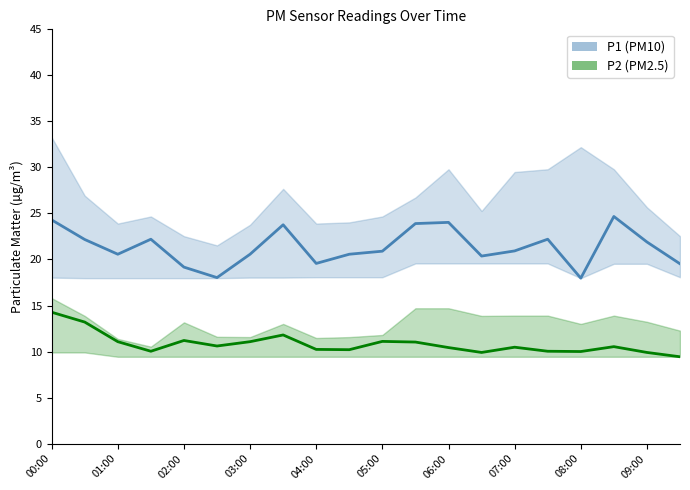

Where does the P2 (PM2.5) series first go above 10?

00:00